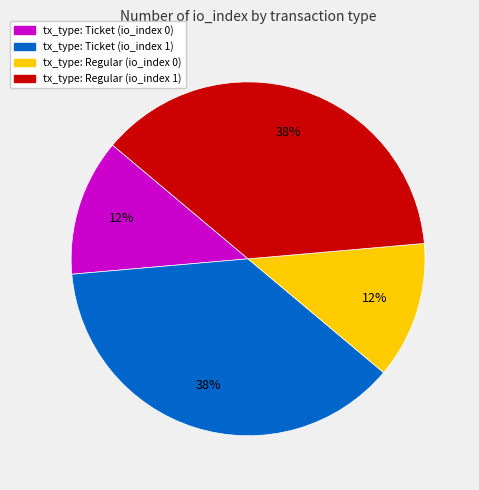

To the nearest percent, what is the average slice percentage?

25%